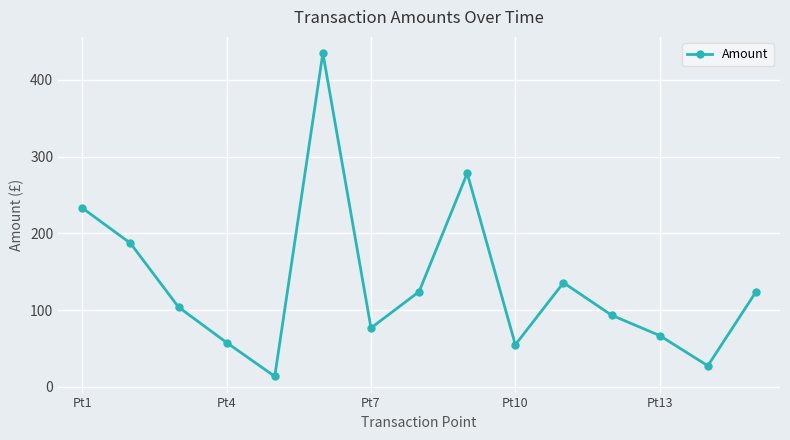

What is the minimum value shown in the chart?

13.8